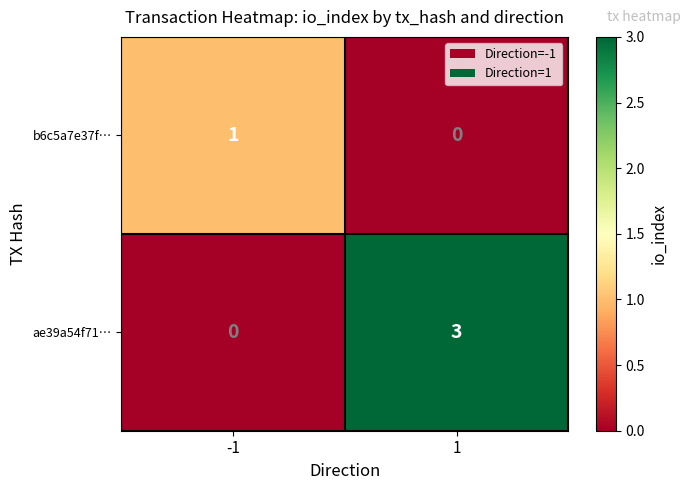

Rank the series by their maximum value, from lowest to highest.

b6c5a7e37f…, ae39a54f71…